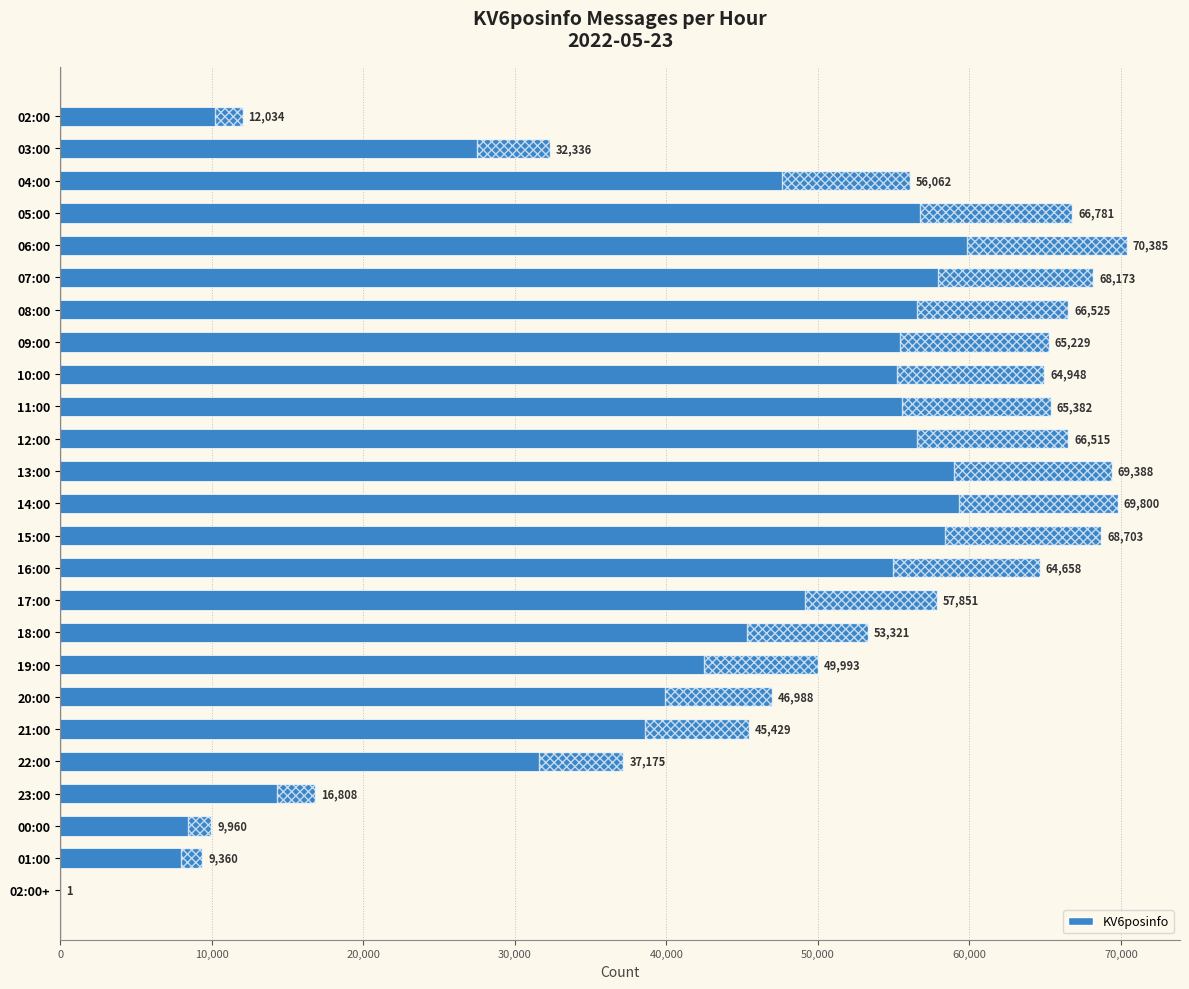

How many bars are there in total?

25